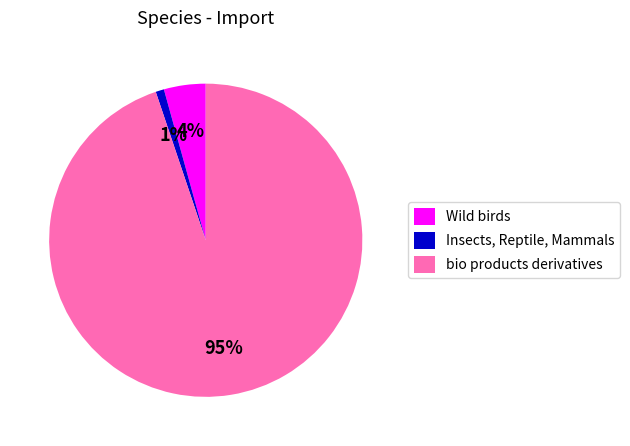

To the nearest percent, what percentage of the pie is bio products derivatives?

95%